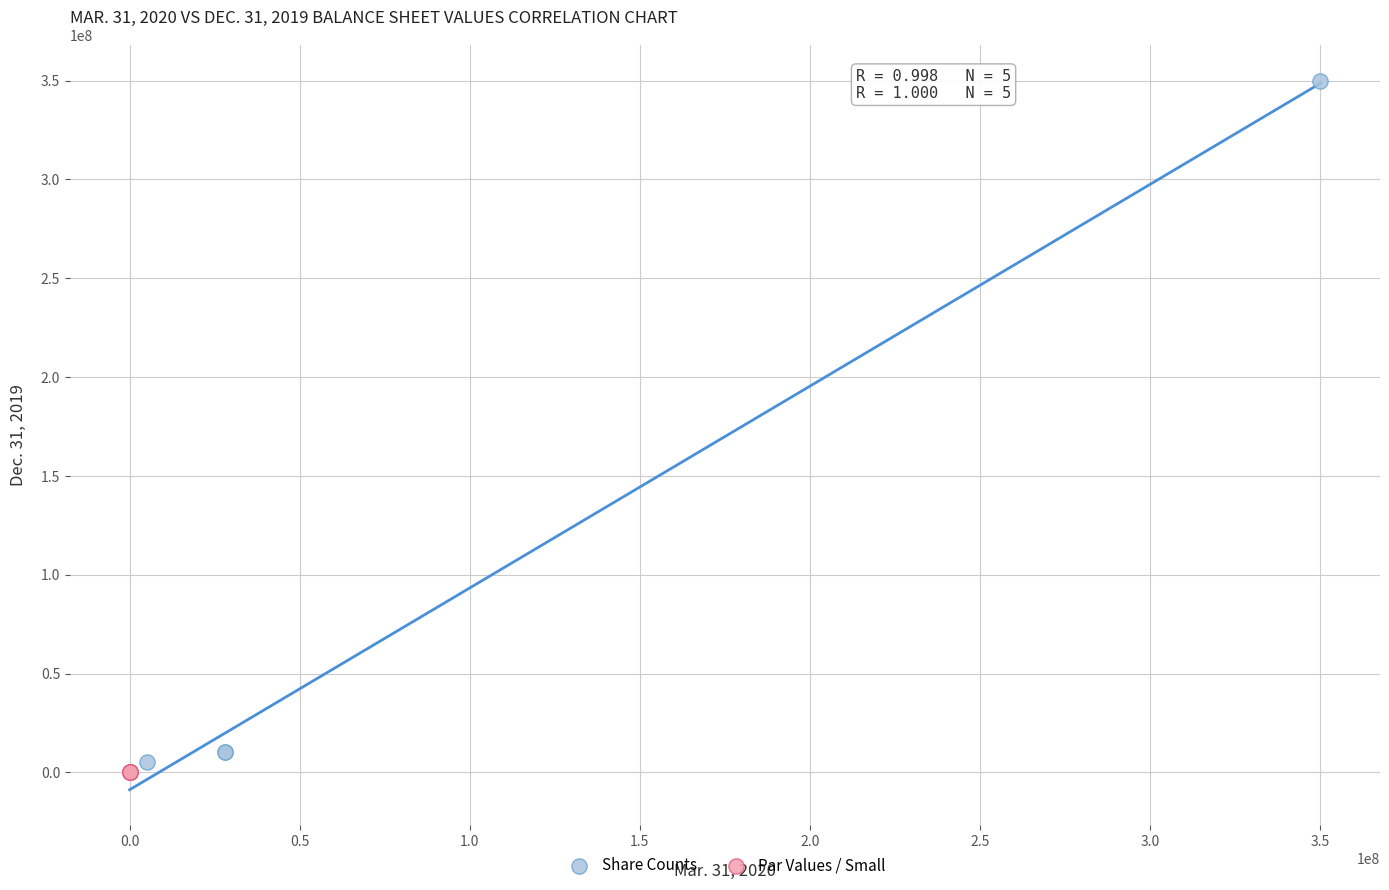

Which series has the widest spread of Y values?

Share Counts